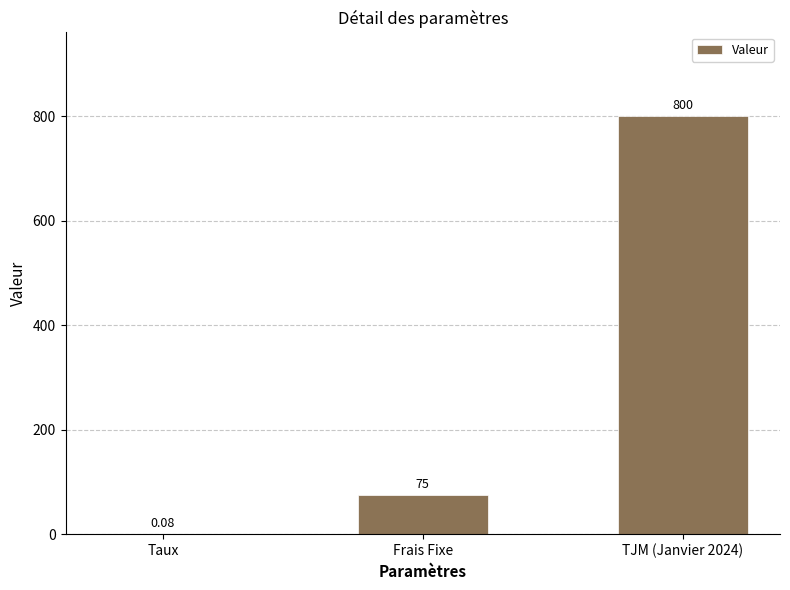

Between Frais Fixe and TJM (Janvier 2024), which is larger?

TJM (Janvier 2024)